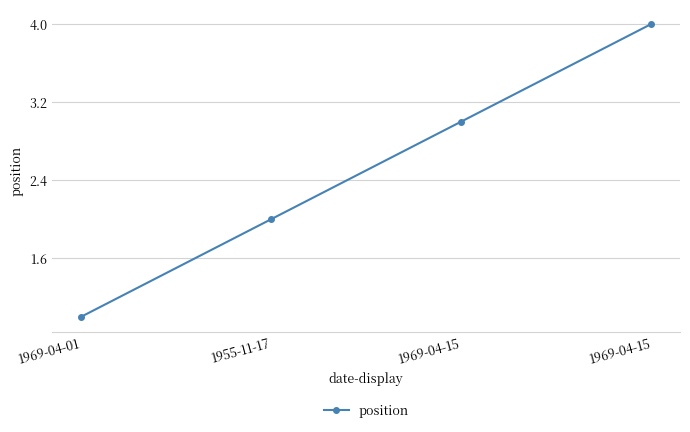

The chart shows a value of 4 at 1969-04-15. True or false?

True